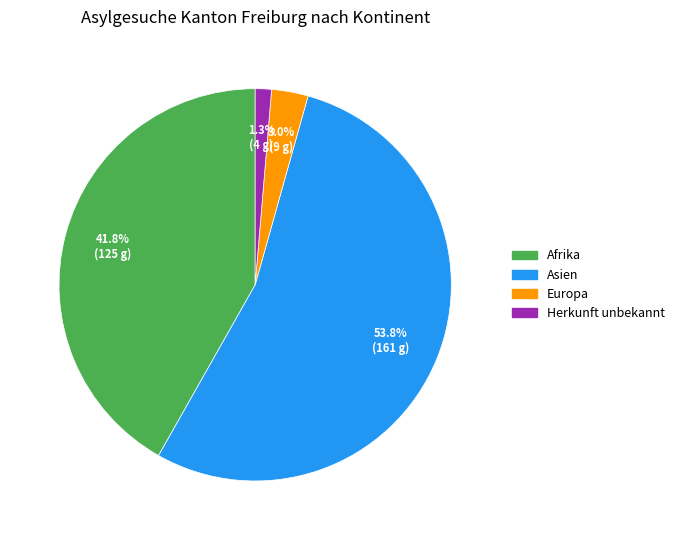

Rank the categories by value from lowest to highest.

Herkunft unbekannt, Europa, Afrika, Asien